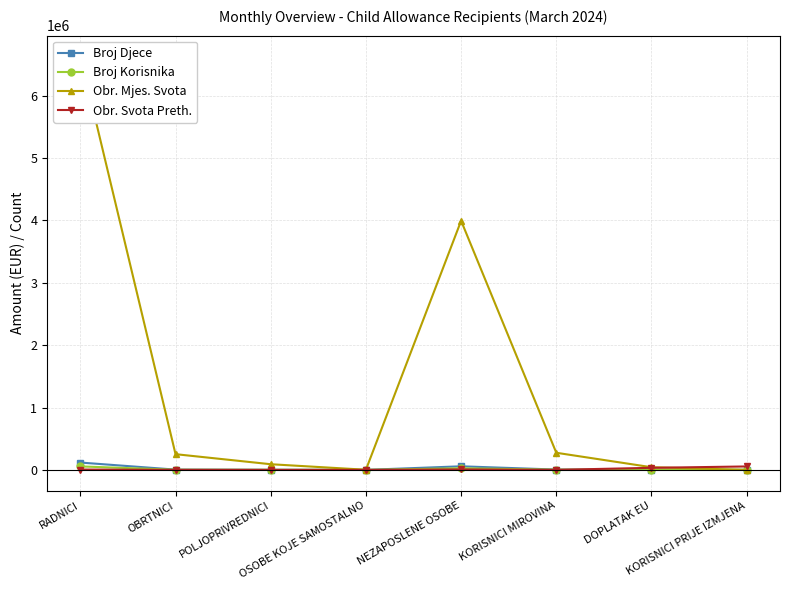

Which category has the lowest value in the Broj Korisnika series?

OSOBE KOJE SAMOSTALNO